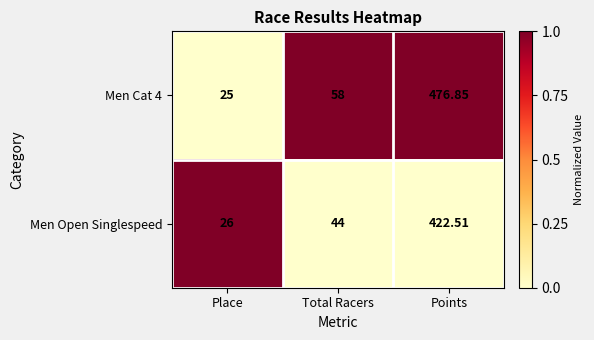

How many categories are shown in the chart?

3